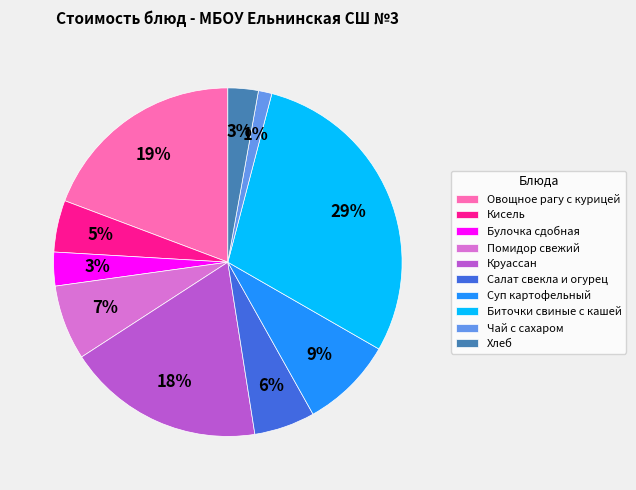

True or false: Салат свекла и огурец accounts for 6% of the total.

True